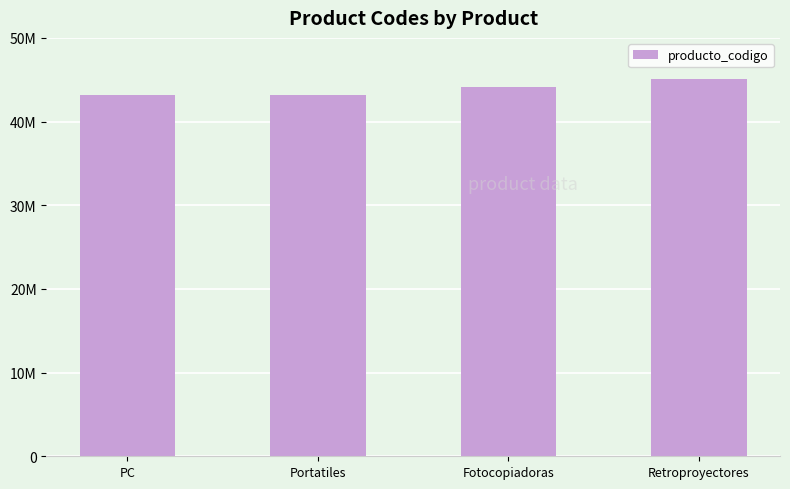

Are the bars horizontal?

No